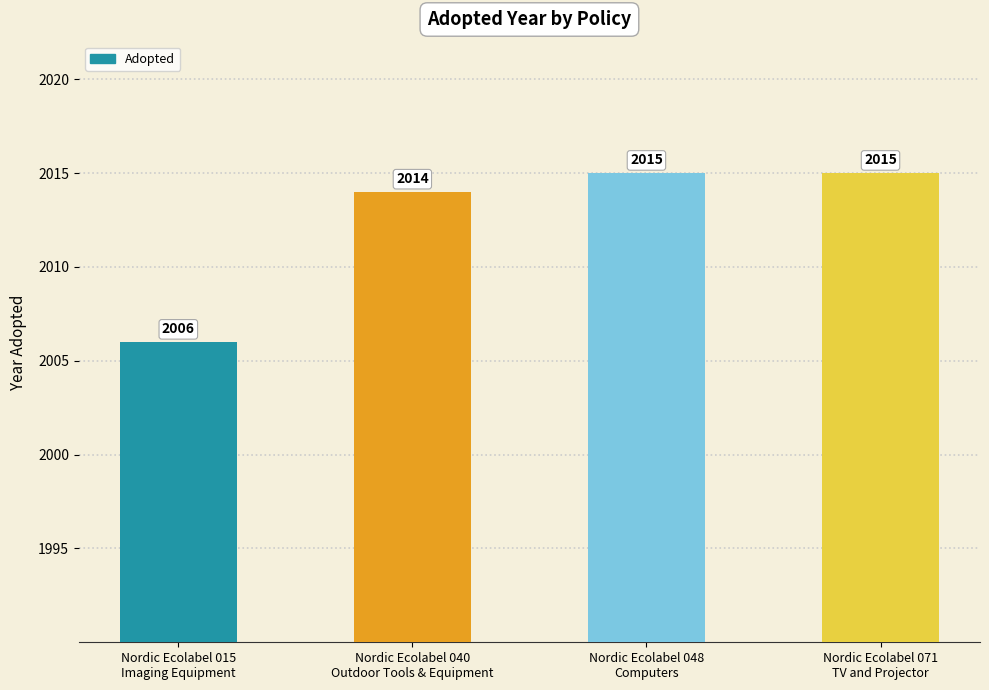

How many values are below 2015?

2